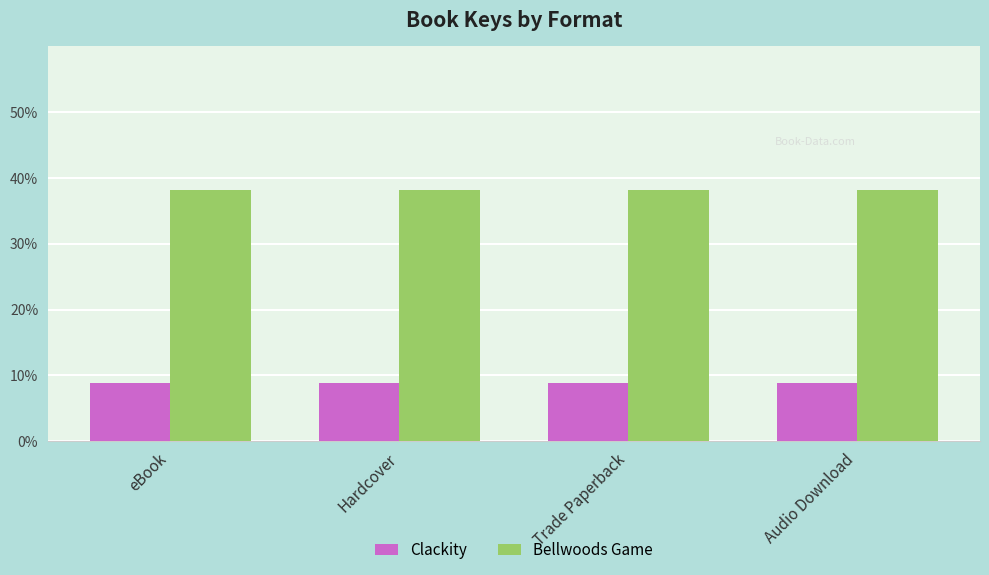

What is the difference between the highest and lowest values at Hardcover?

29.4